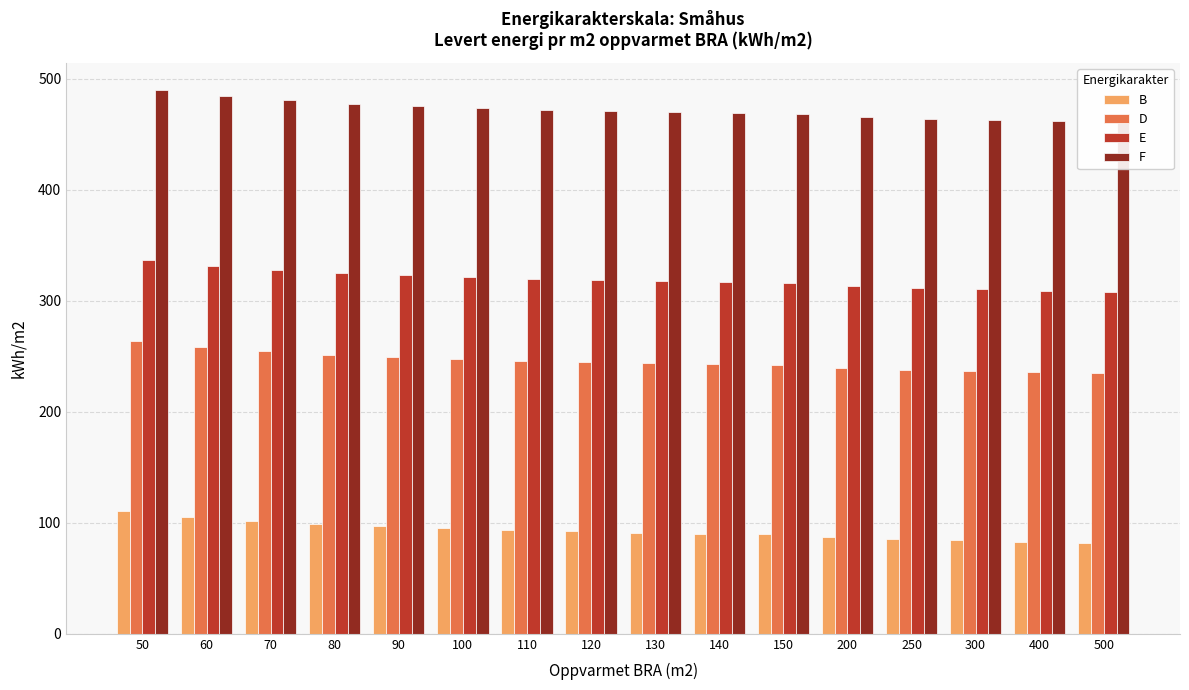

What is the value of the B bar at the 5th from the left?

96.7